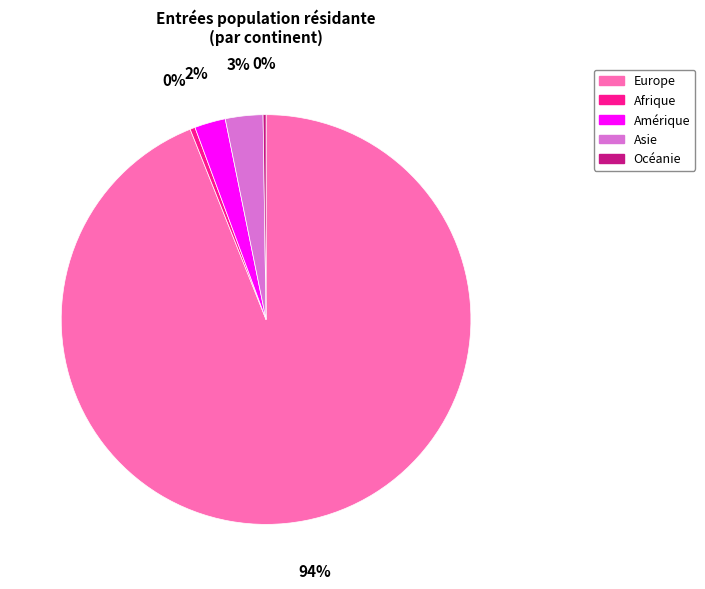

Do Asie and Europe together represent more than half of the pie?

Yes